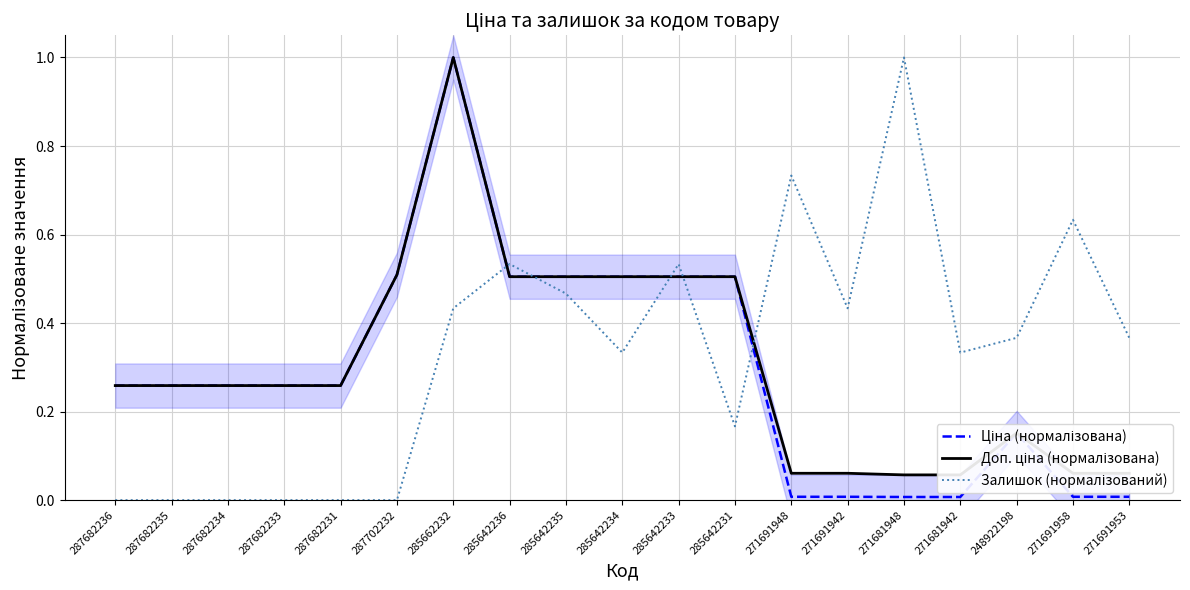

What is the label of the 19th point from the left?

271691953